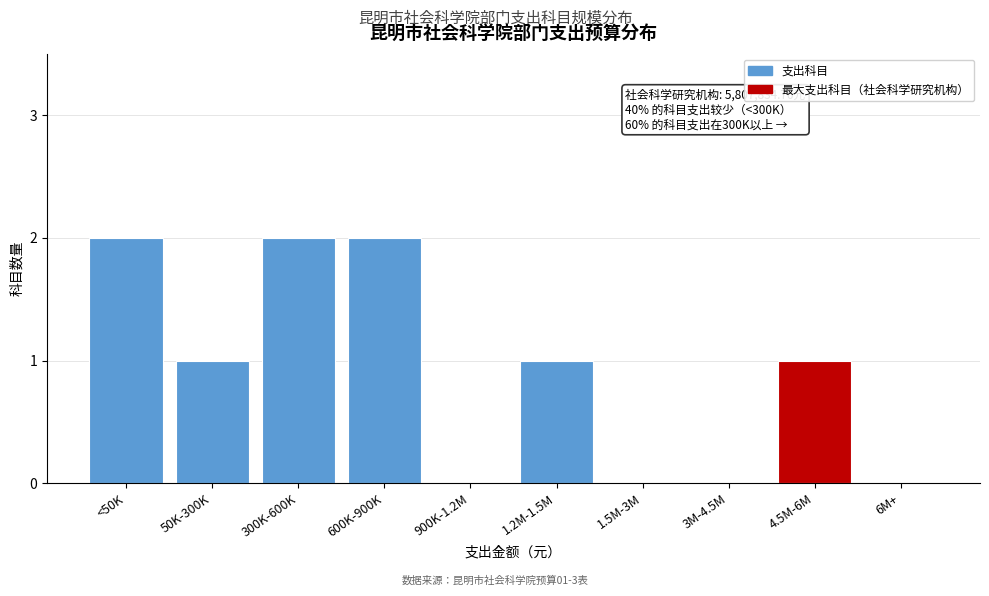

Reading left to right, what are all the values shown in this chart?

<50K=2	50K-300K=1	300K-600K=2	600K-900K=2	900K-1.2M=0	1.2M-1.5M=1	1.5M-3M=0	3M-4.5M=0	4.5M-6M=1	6M+=0